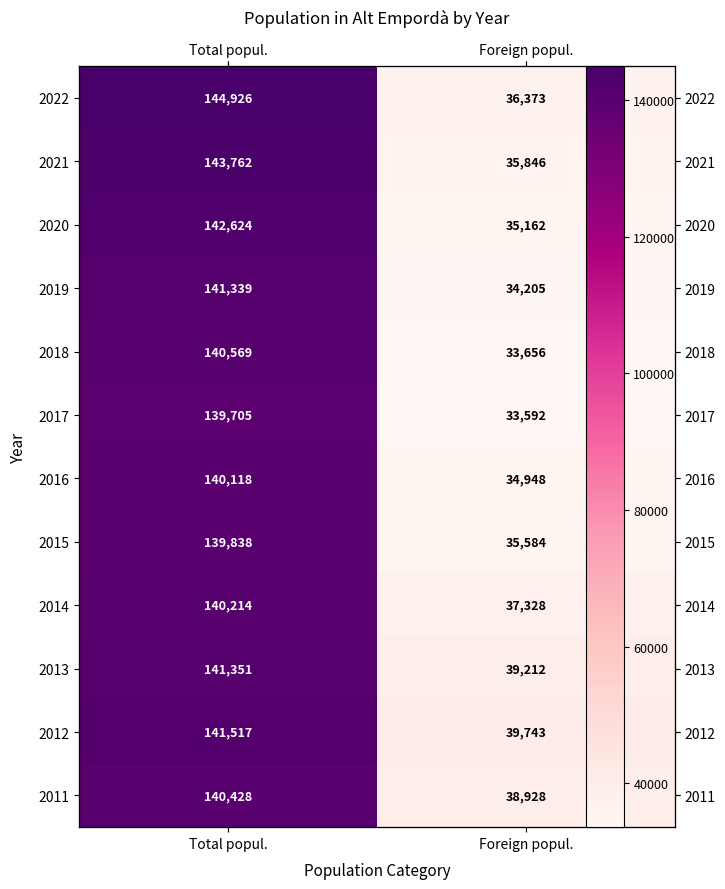

Is the value of 2017 at Total popul. greater than the value of 2019 at Total popul.?

No